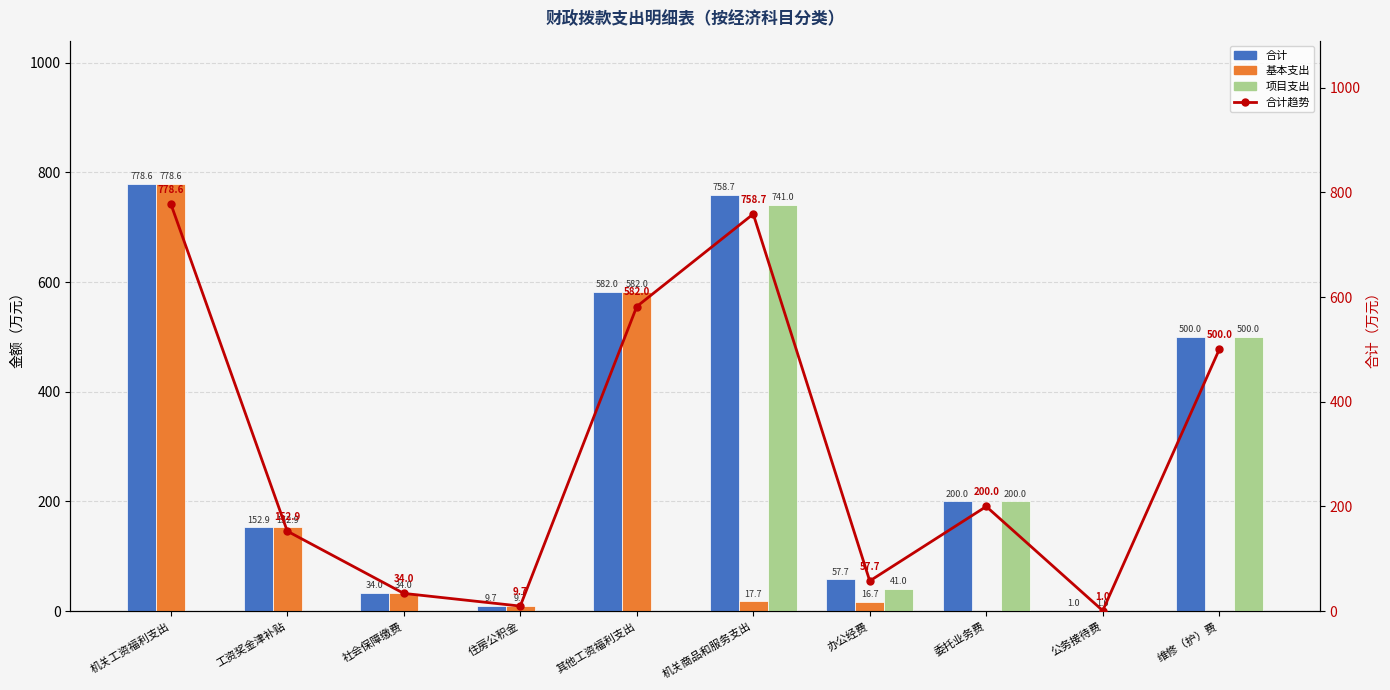

How many data points in 基本支出 are above 17?

5